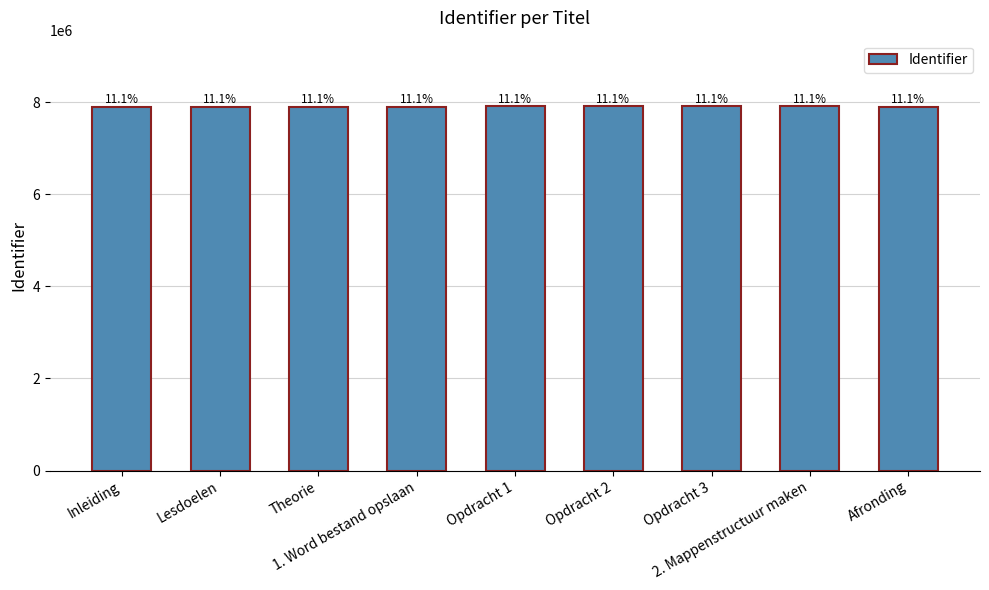

List the labels in order of value, largest first.

2. Mappenstructuur maken, Opdracht 3, Opdracht 2, Opdracht 1, Afronding, 1. Word bestand opslaan, Theorie, Lesdoelen, Inleiding